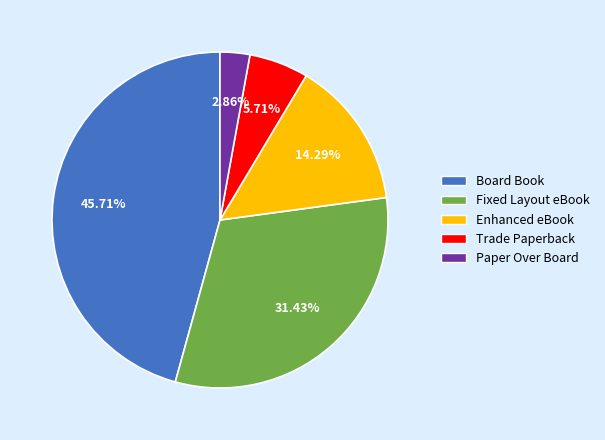

What is the largest slice in the pie chart?

Board Book